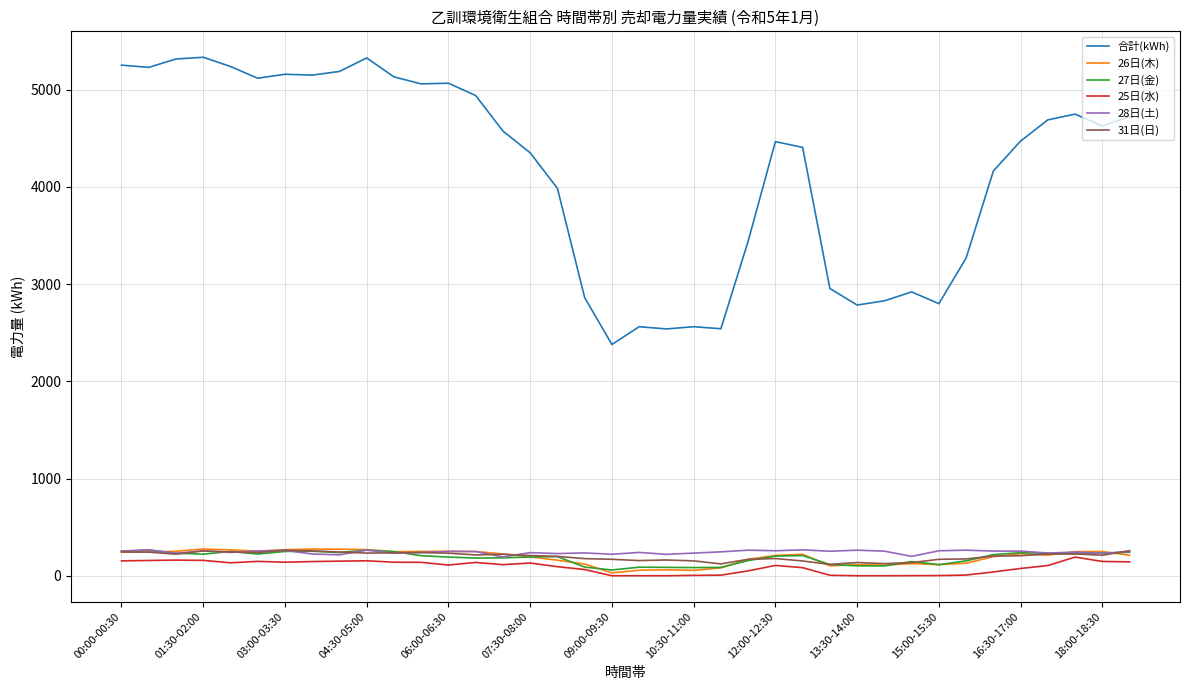

True or false: 合計(kWh) and 28日(土) intersect in this chart.

False